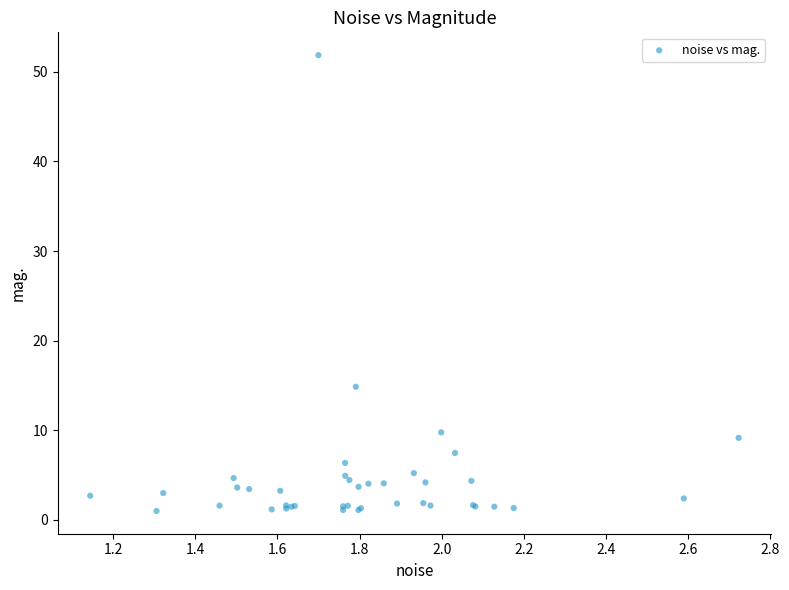

What Y value in the scatter plot is closest to 26?

14.9